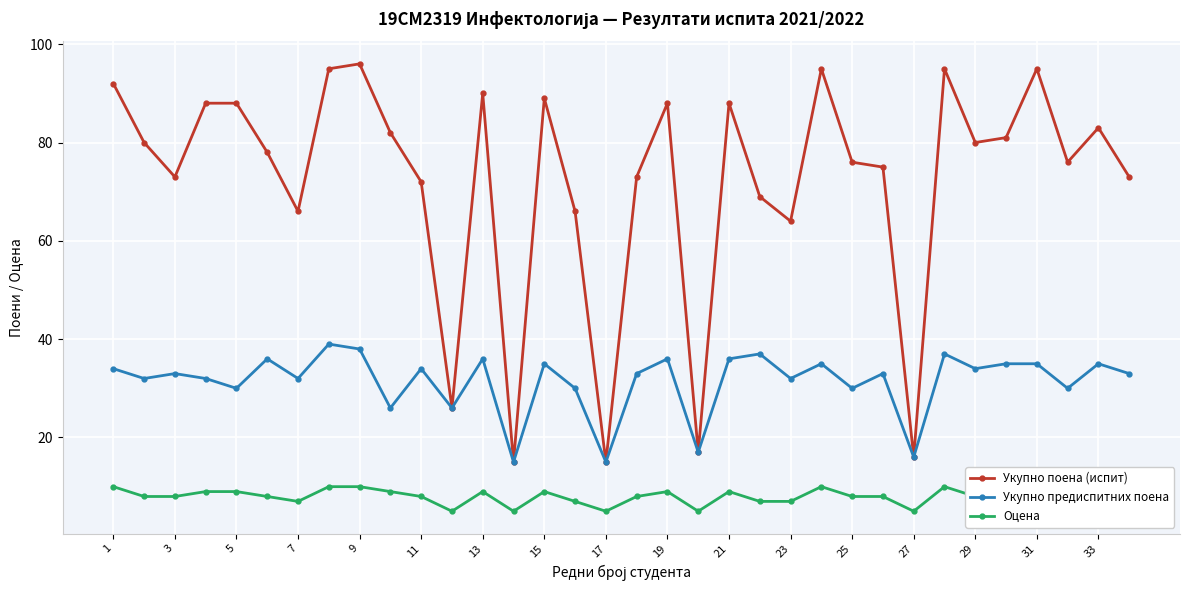

How many data points does each series have?

34